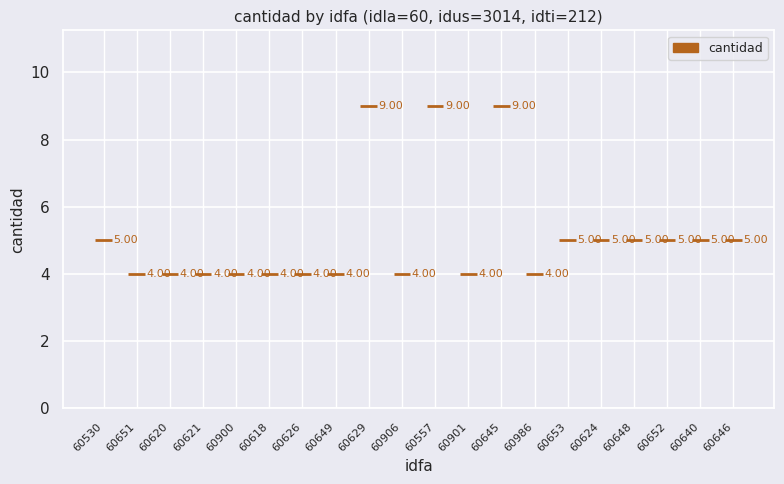

What is the sum of all values?

102